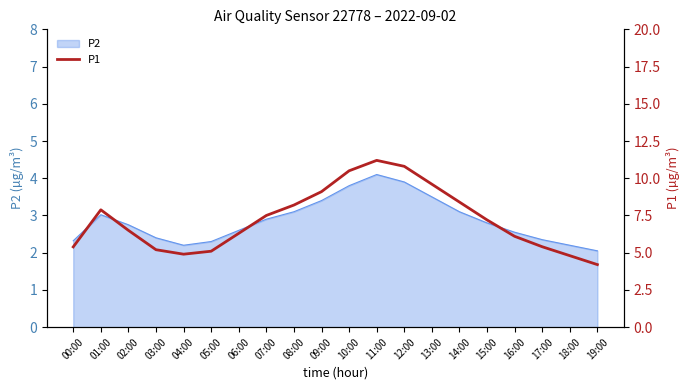

Where is the first local maximum?

01:00